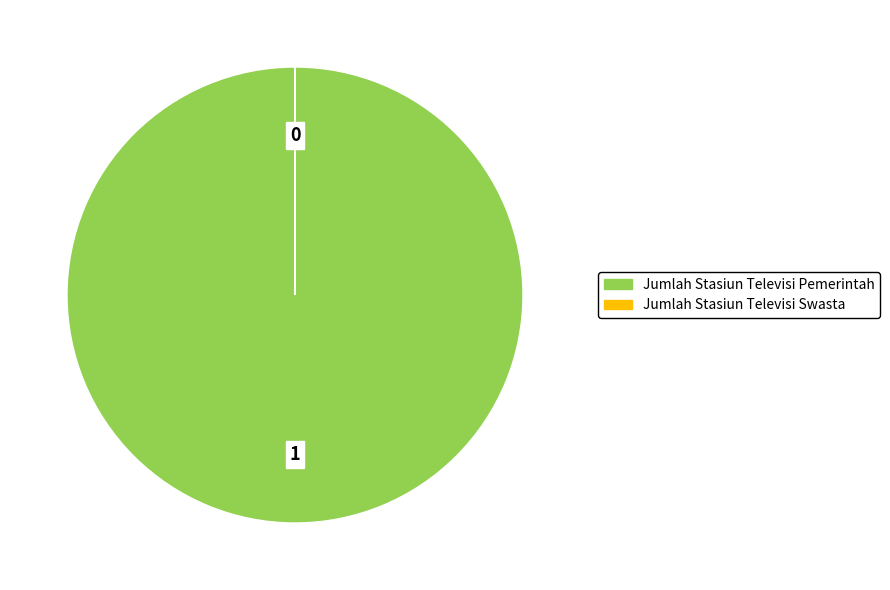

What is the majority slice?

Jumlah Stasiun Televisi Pemerintah